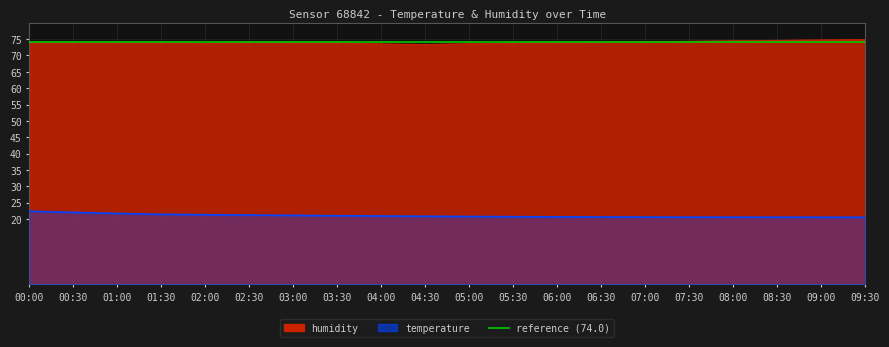

What is the label of the 2nd point from the right?

09:00